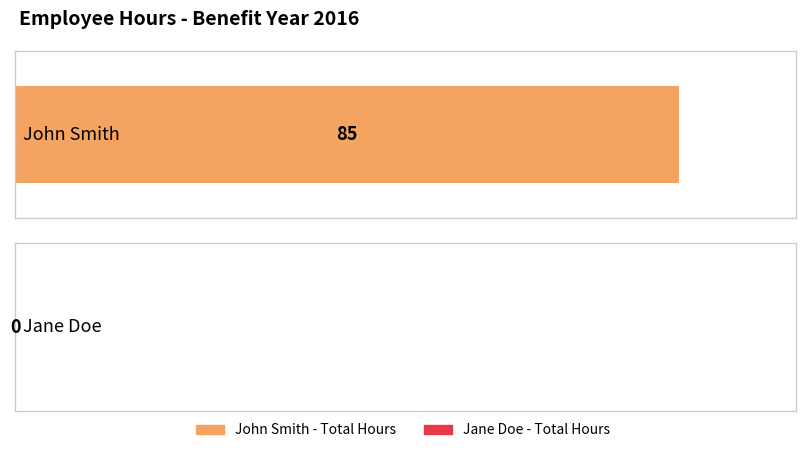

What is the average value?

42